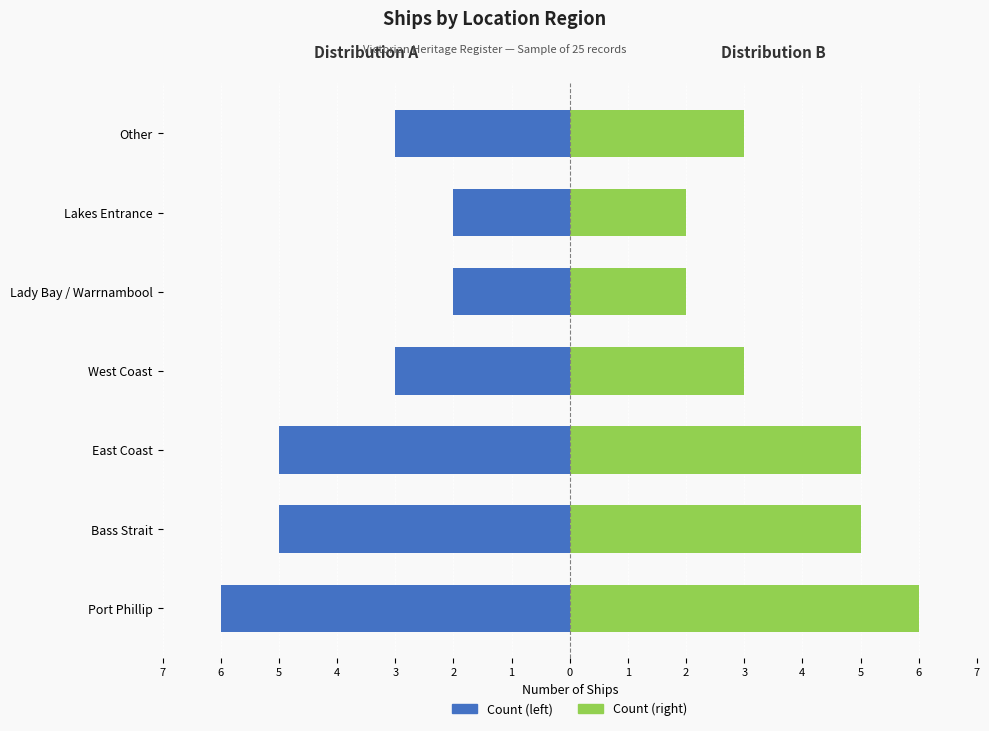

Which series has the widest spread of values?

Count (left)